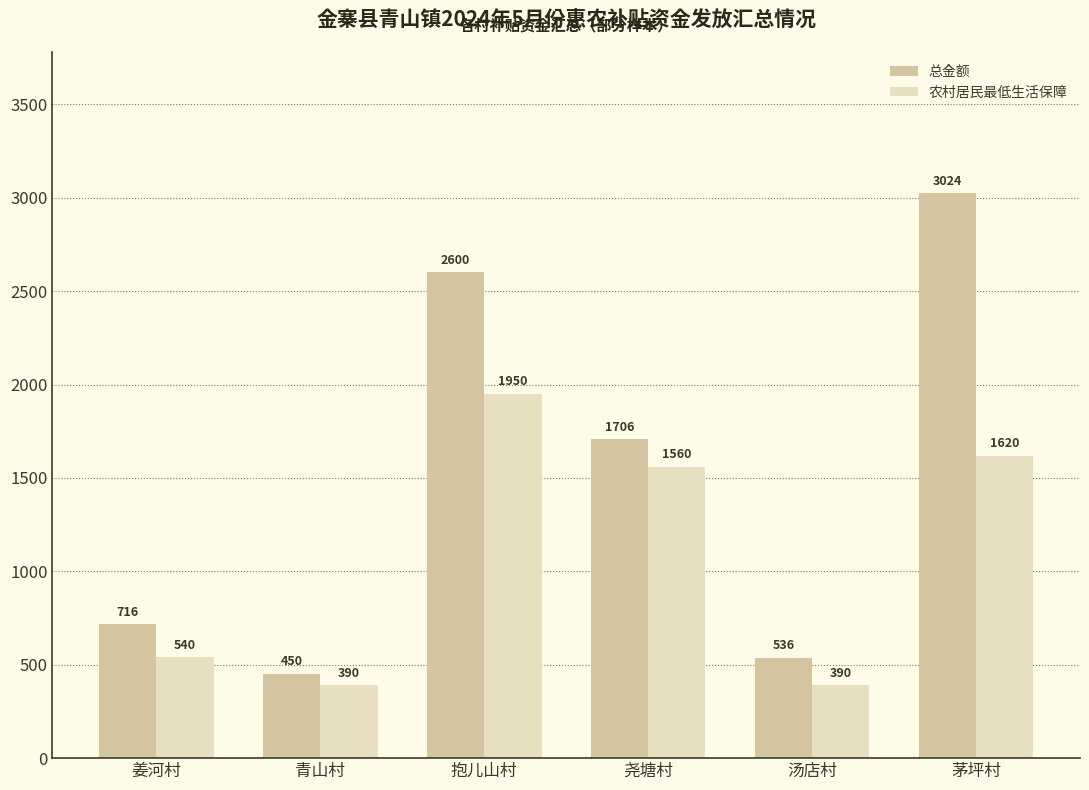

Between 尧塘村 and 茅坪村, which series saw the biggest shift?

总金额